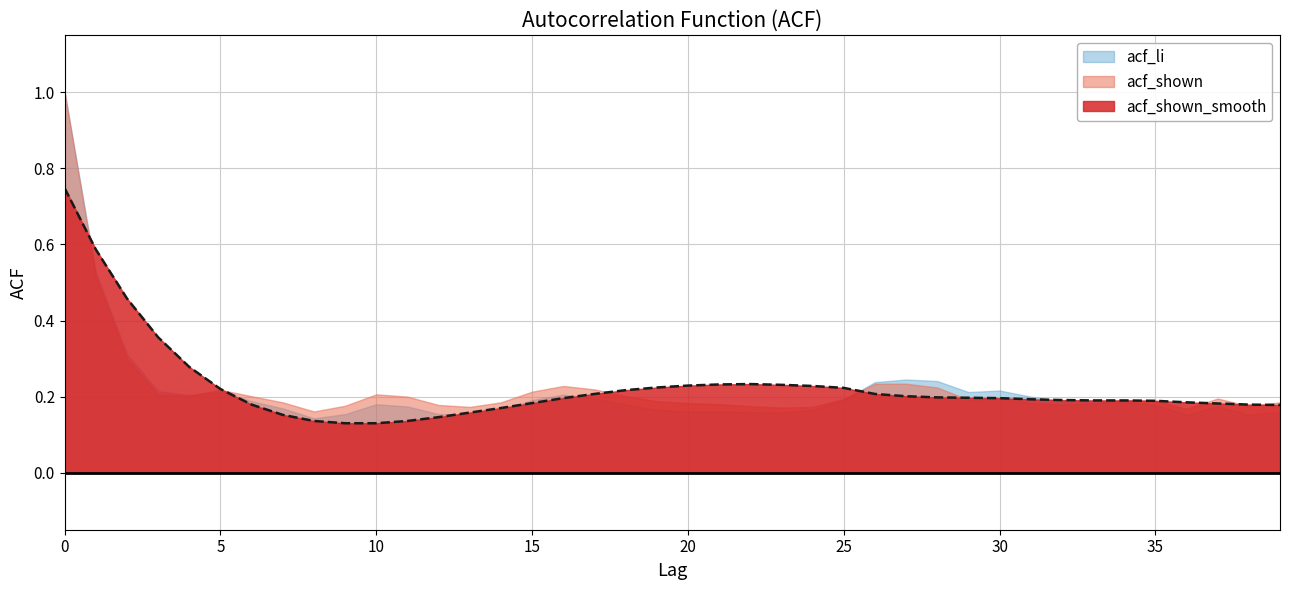

At 20, list the series in order from smallest to largest.

acf_li, acf_shown, acf_shown_smooth